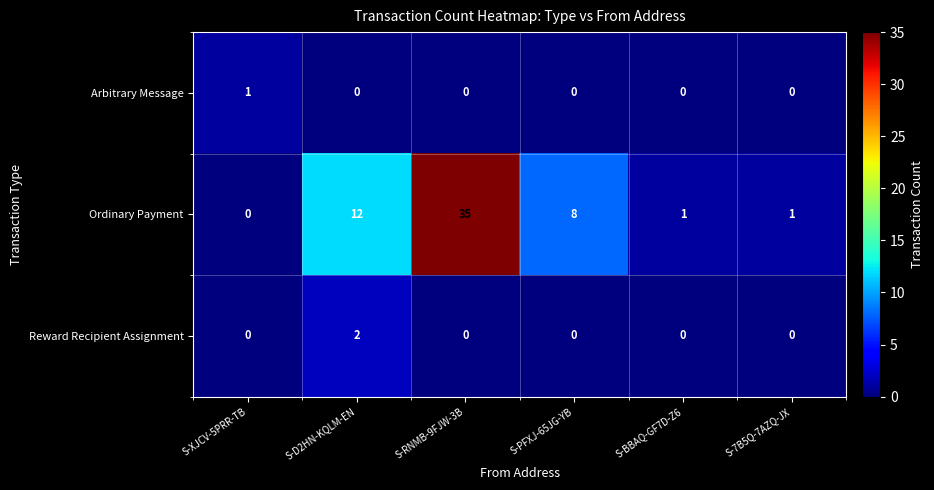

What is the highest value of the Ordinary Payment series?

35